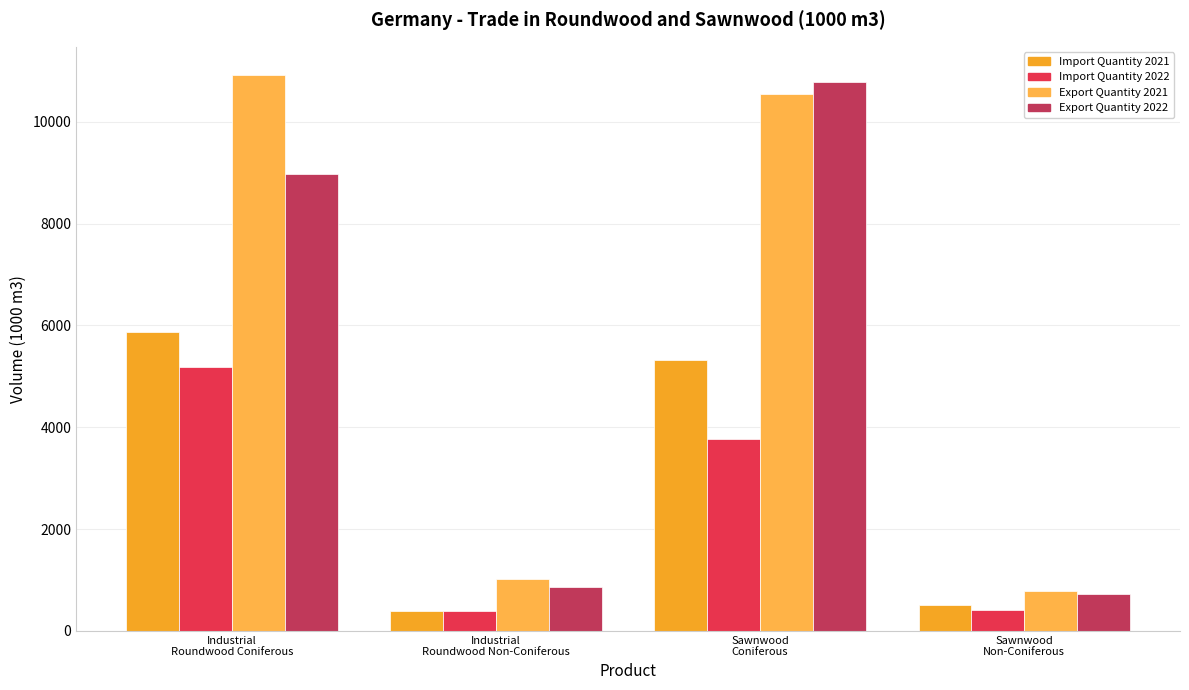

What is the label of the 2nd bar from the left?

Industrial
Roundwood Non-Coniferous